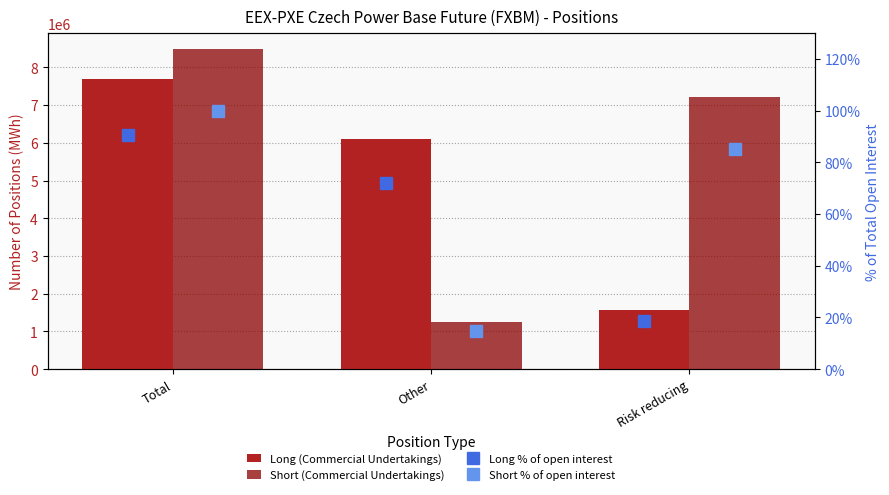

Reading left to right, what are all the values shown in this chart?

Long (Commercial Undertakings): 7680221.0	6103671.0	1576550.0
Short (Commercial Undertakings): 8480204.0	1263318.0	7216886.0
Long % of open interest: 90.6	72.0	18.6
Short % of open interest: 100.0	14.9	85.1